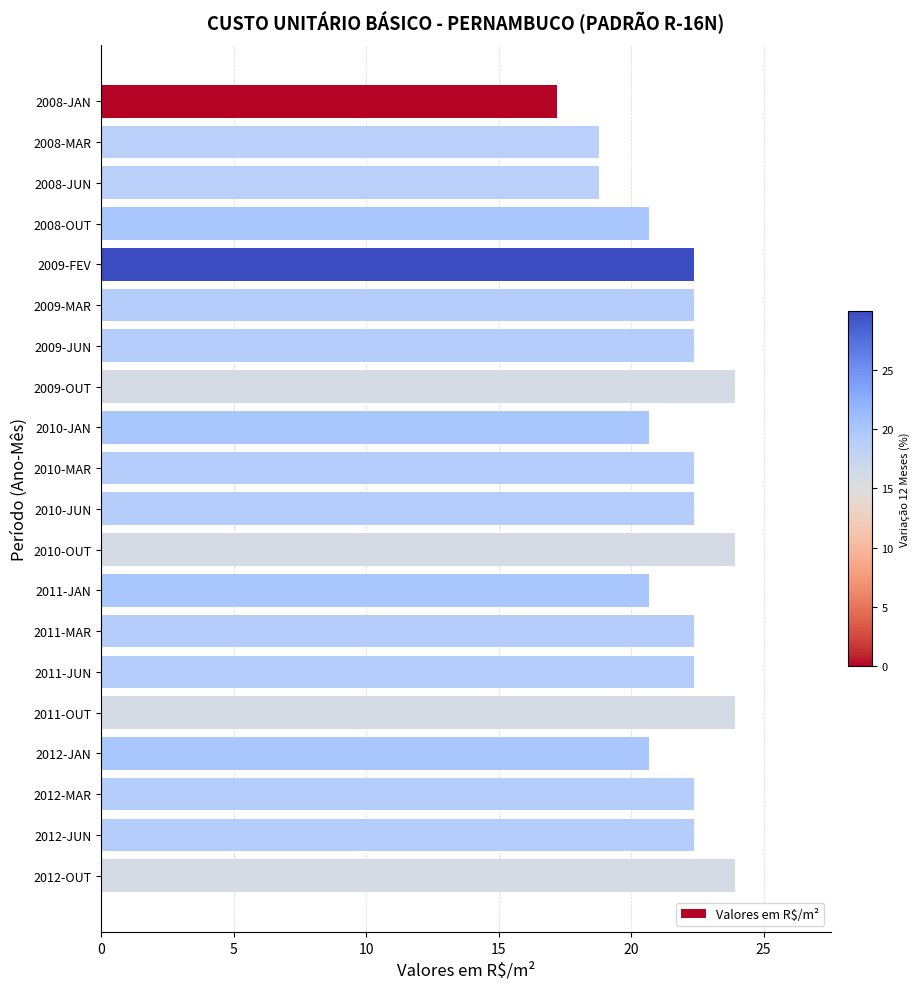

What is the label of the 18th bar from the bottom?

2008-JUN